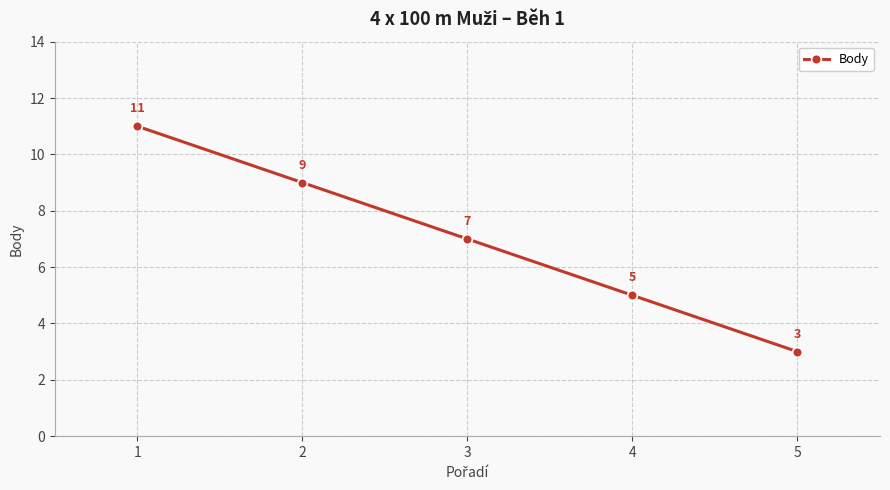

How many distinct data groups are displayed?

1